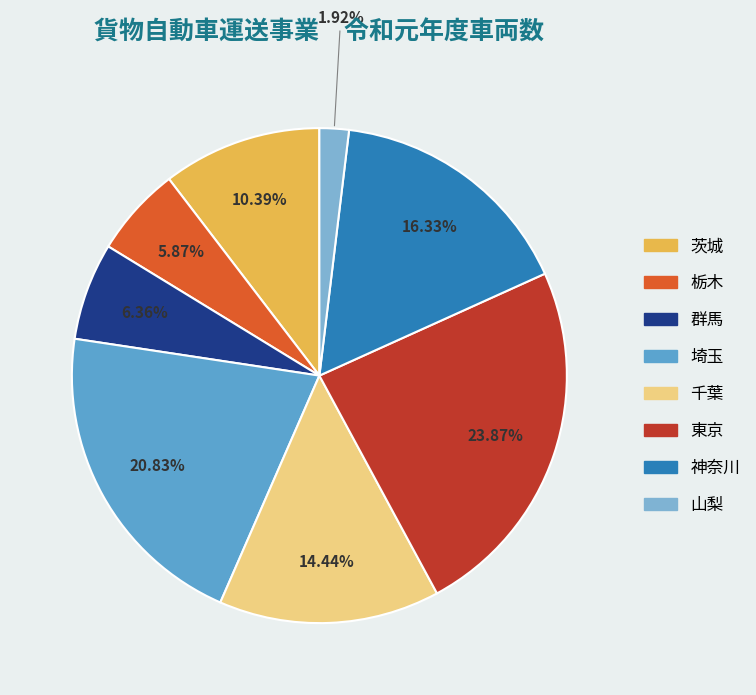

What is the change in value from 埼玉 to 神奈川?

-20351